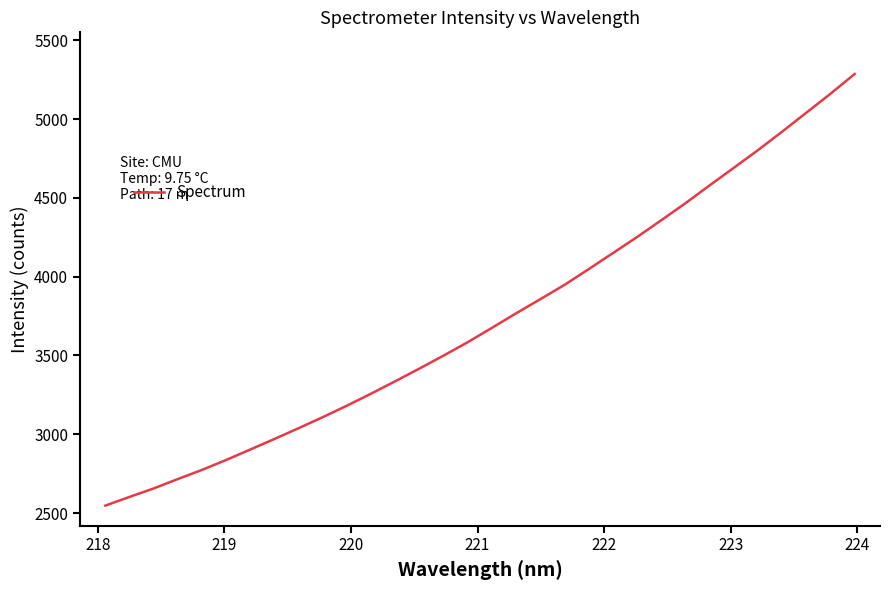

Count the number of values greater than 3676.

16